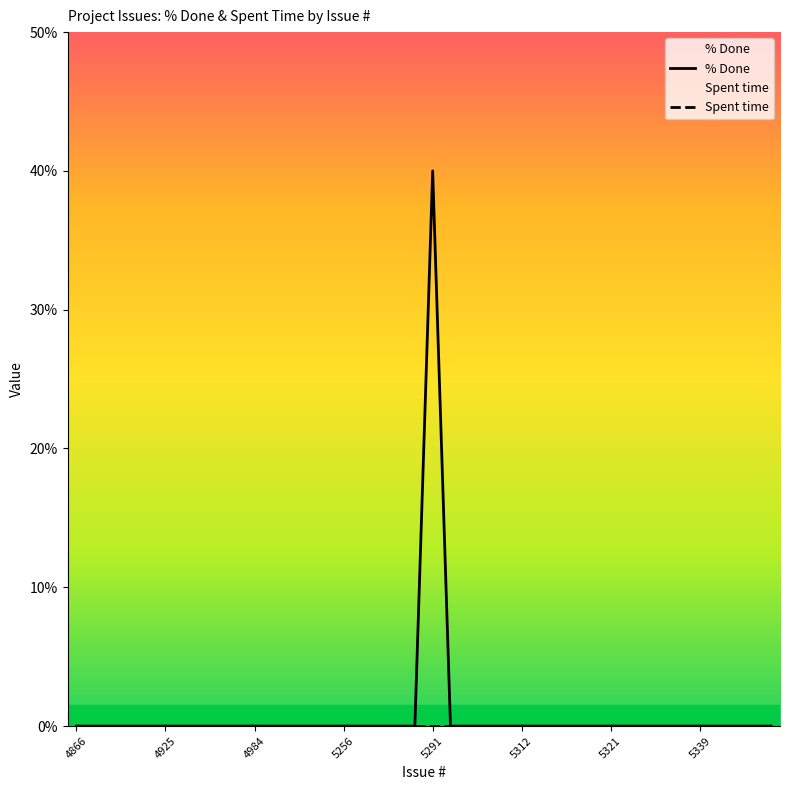

List the labels in order of value, smallest first.

4866, 4868, 4872, 4873, 4915, 4925, 4931, 4960, 4967, 4972, 4984, 5000, 5235, 5236, 5255, 5256, 5257, 5258, 5259, 5260, 5292, 5301, 5303, 5306, 5312, 5315, 5316, 5317, 5318, 5321, 5326, 5327, 5328, 5331, 5339, 5340, 5345, 5349, 5350, 5291